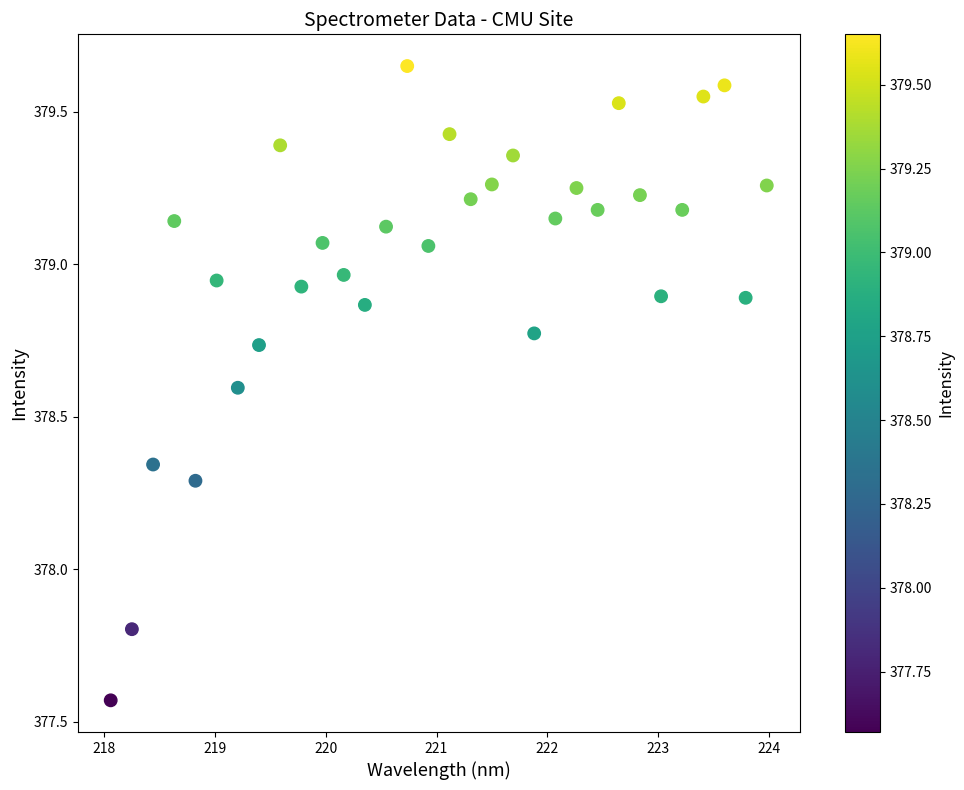

What Y value in the scatter plot is closest to 378?

377.8